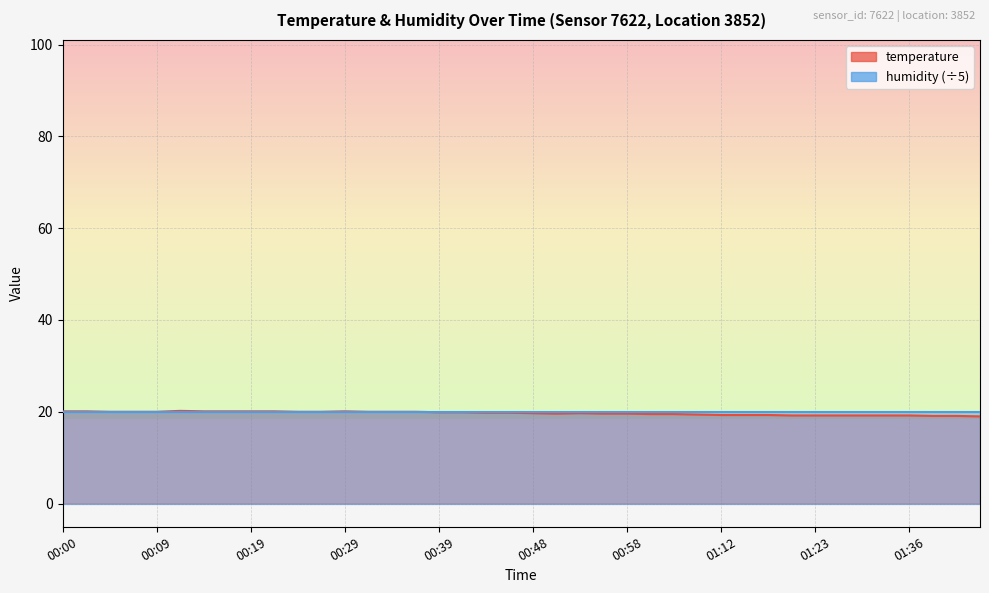

What is the difference between the maximum and minimum values?

1.2